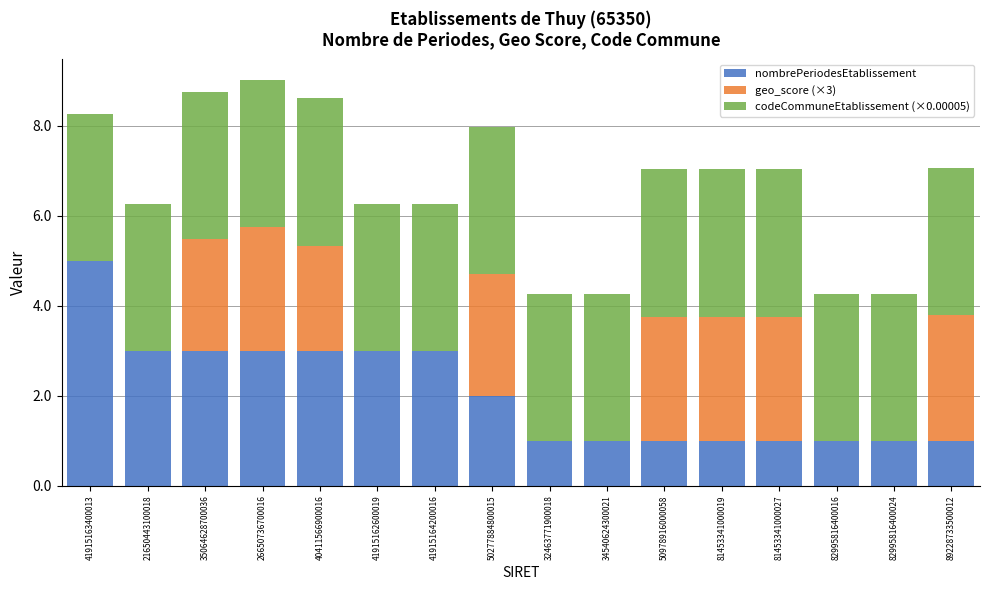

Is it true that nombrePeriodesEtablissement equals 1.6 at 82995816400024?

False